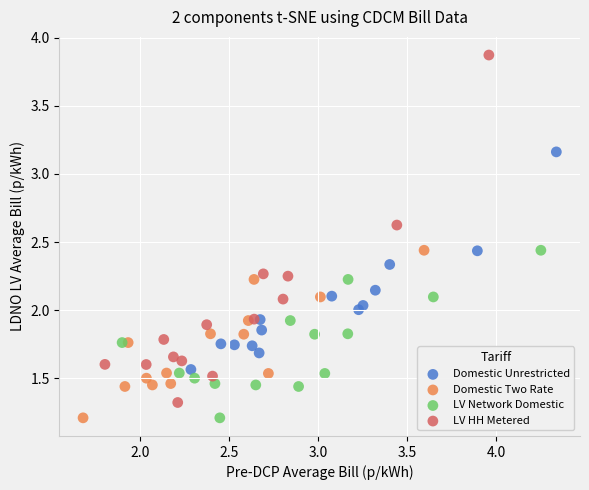

What are all the series names shown in the legend?

Domestic Unrestricted, Domestic Two Rate, LV Network Domestic, LV HH Metered